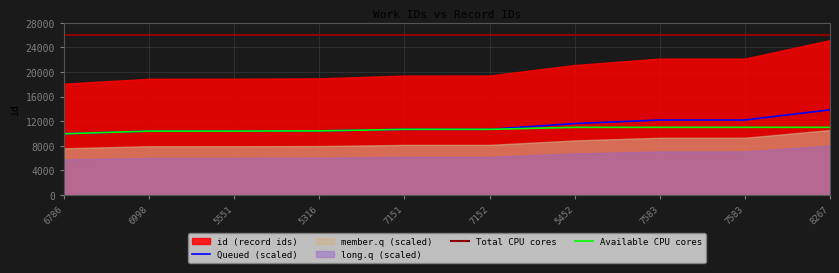

True or false: Queued (scaled) and Total CPU cores cross at least once.

False